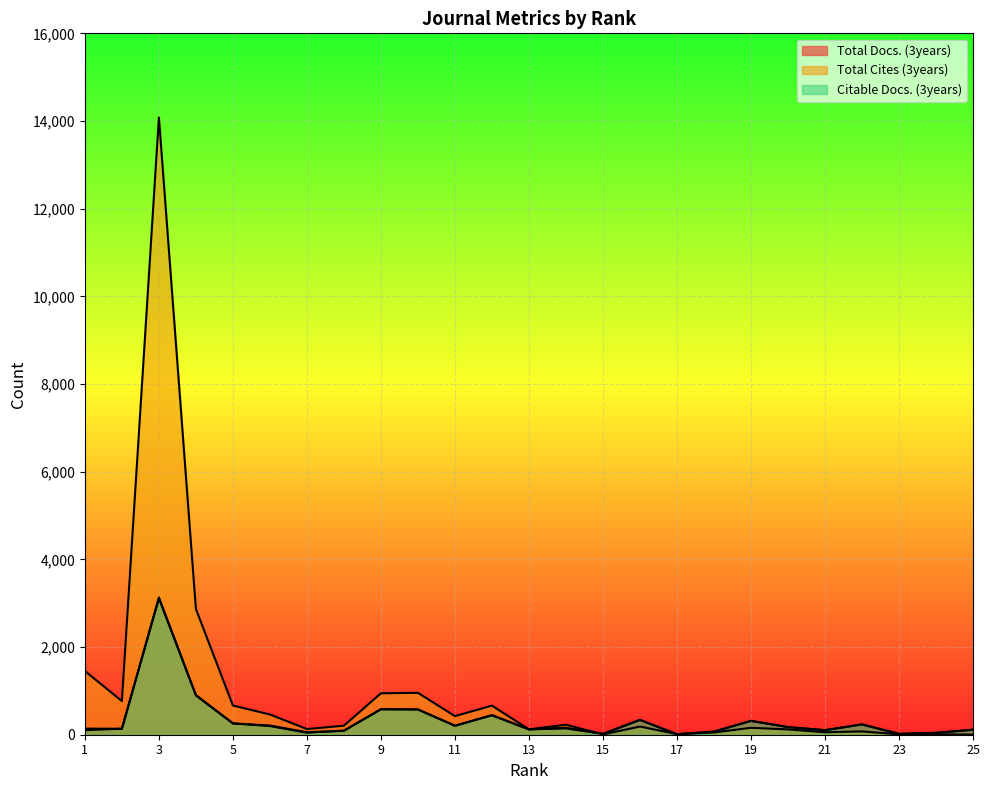

Read the Total Docs. (3years) value at 1.

104